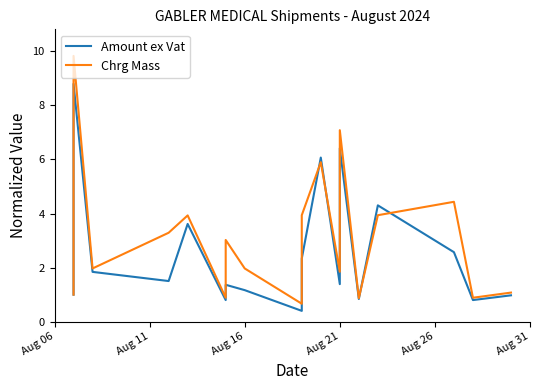

How many lines are shown in the chart?

2